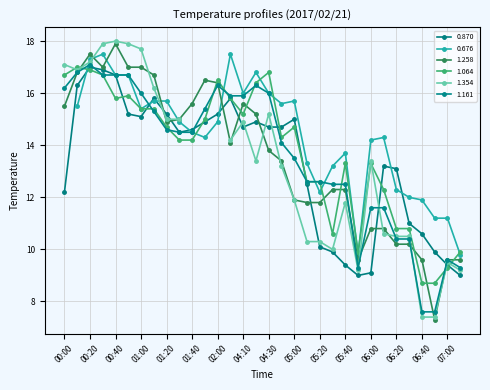

Between 05:40 and 06:30, which series saw the biggest shift?

1.064